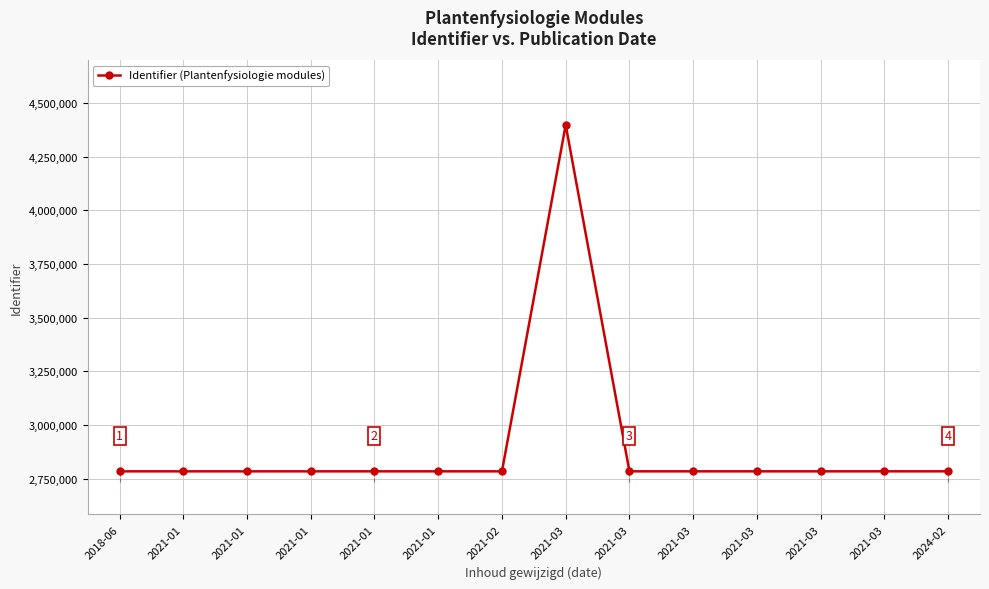

Reading left to right, transcribe all the data shown in this chart.

2018-06=2784849	2021-01=2784851	2021-01=2784854	2021-01=2784856	2021-01=2784865	2021-01=2784868	2021-02=2784871	2021-03=4397199	2021-03=2784877	2021-03=2784879	2021-03=2784885	2021-03=2784893	2021-03=2784896	2024-02=2784900